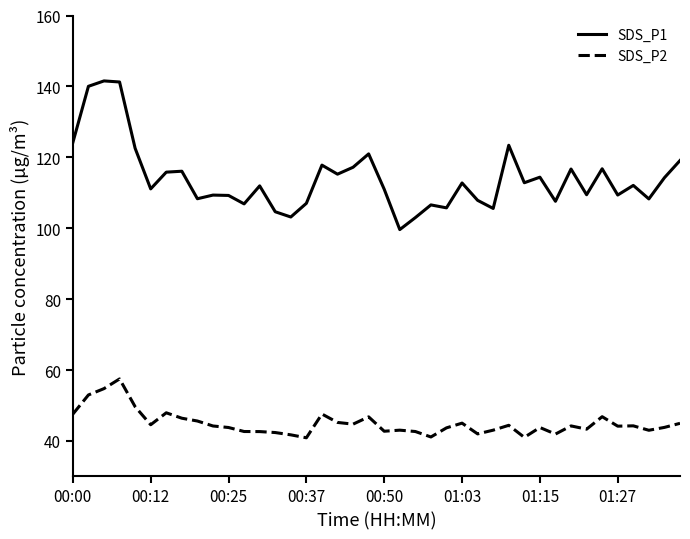

True or false: SDS_P2 and SDS_P1 intersect in this chart.

False